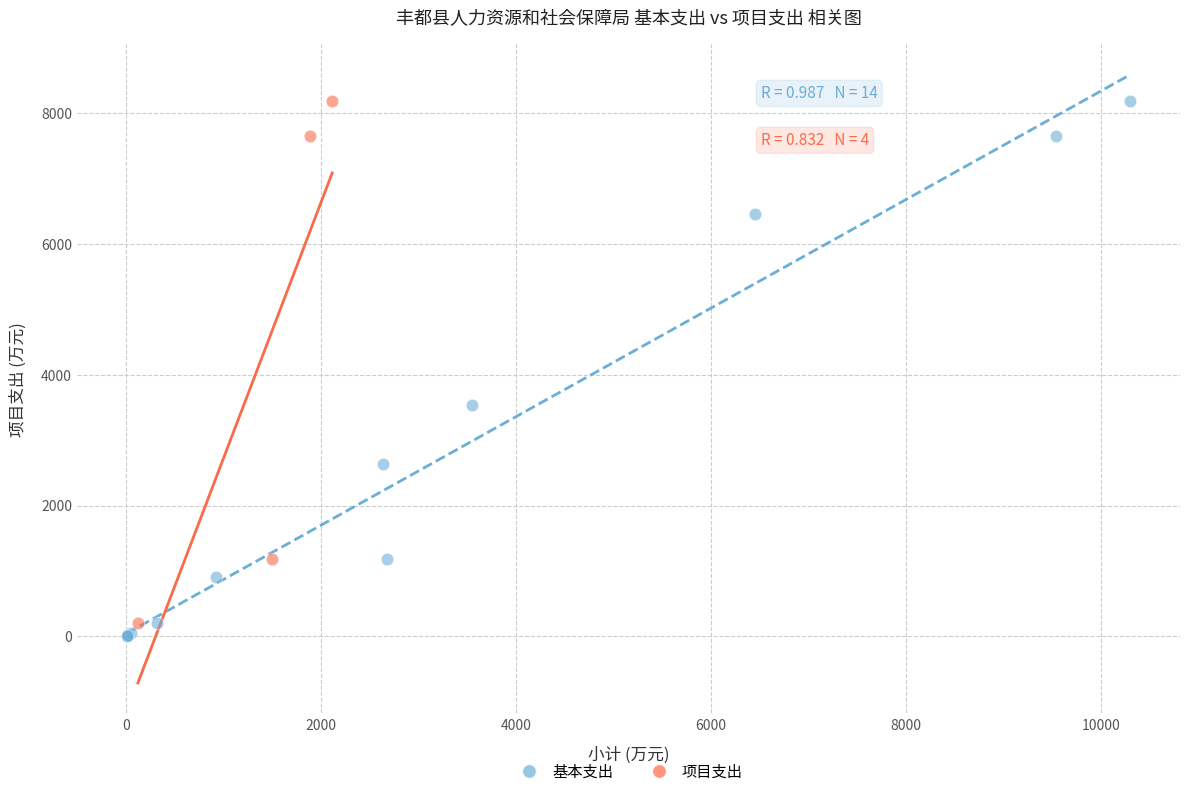

Which series has the largest Y range (max minus min)?

基本支出